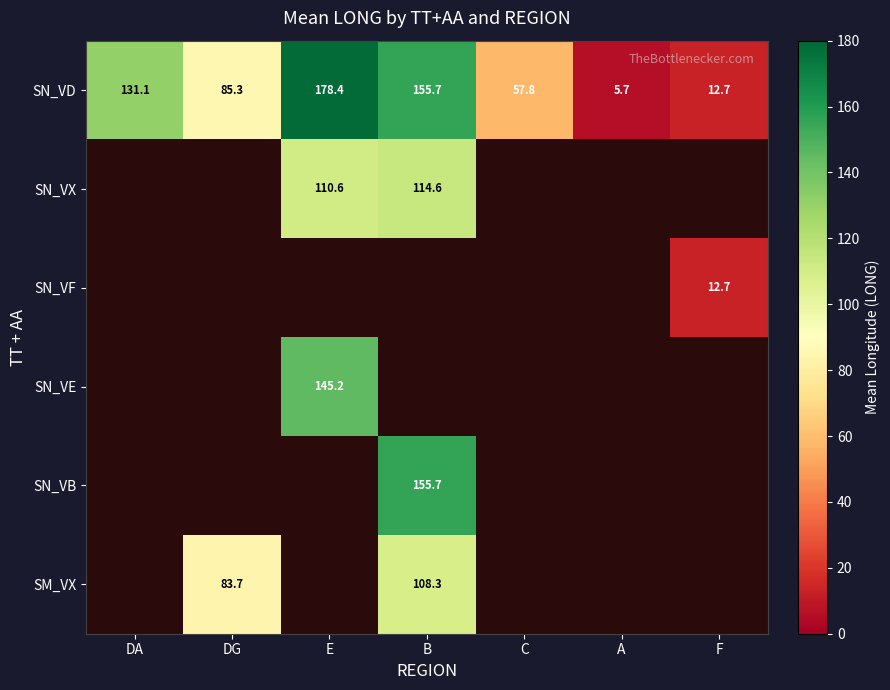

Which category has the highest value in the SN_VD series?

E